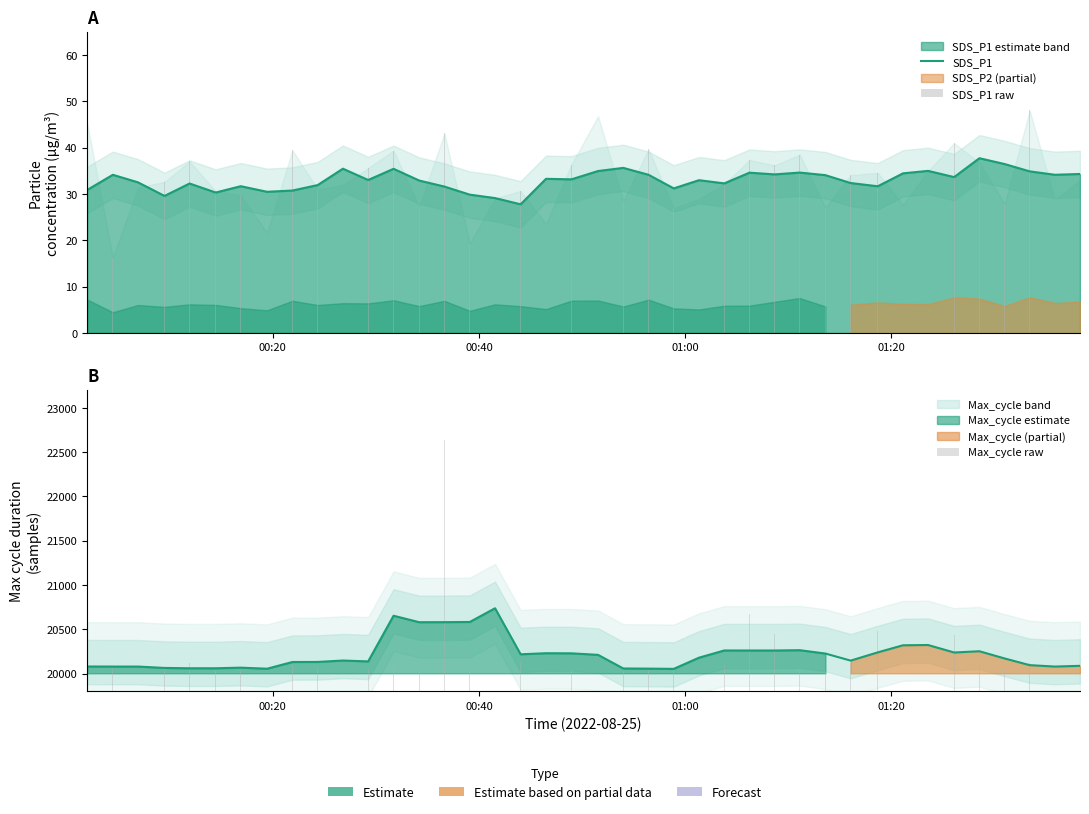

What is the value of the Max_cycle raw bar at the 16th from the left?

20056.0